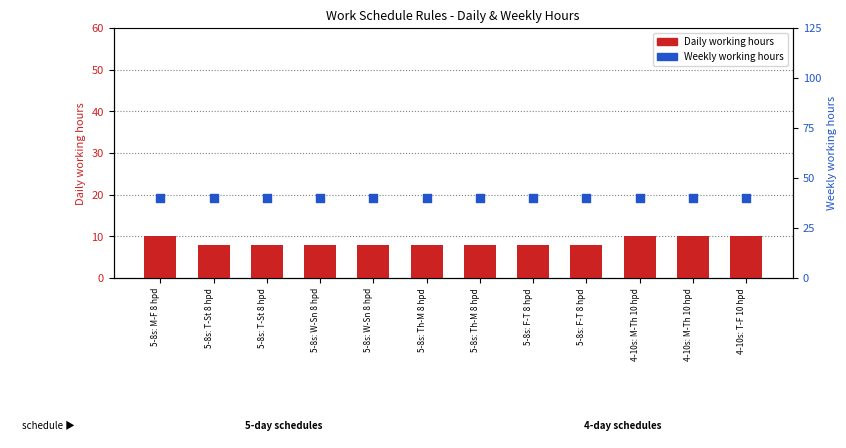

Is the value of Weekly working hours at 5-8s: Th-M 8 hpd greater than the value of Daily working hours at 5-8s: T-St 8 hpd?

Yes